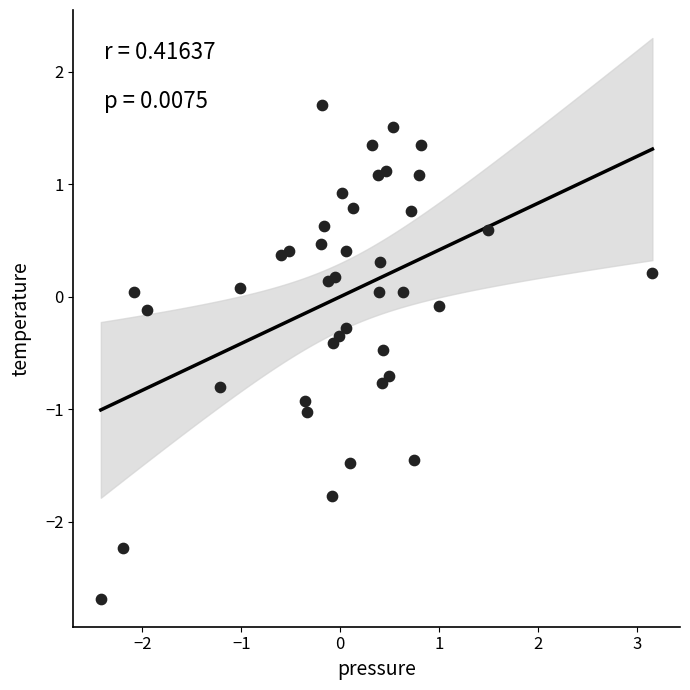

What is the range of Y values (max minus min)?

4.4